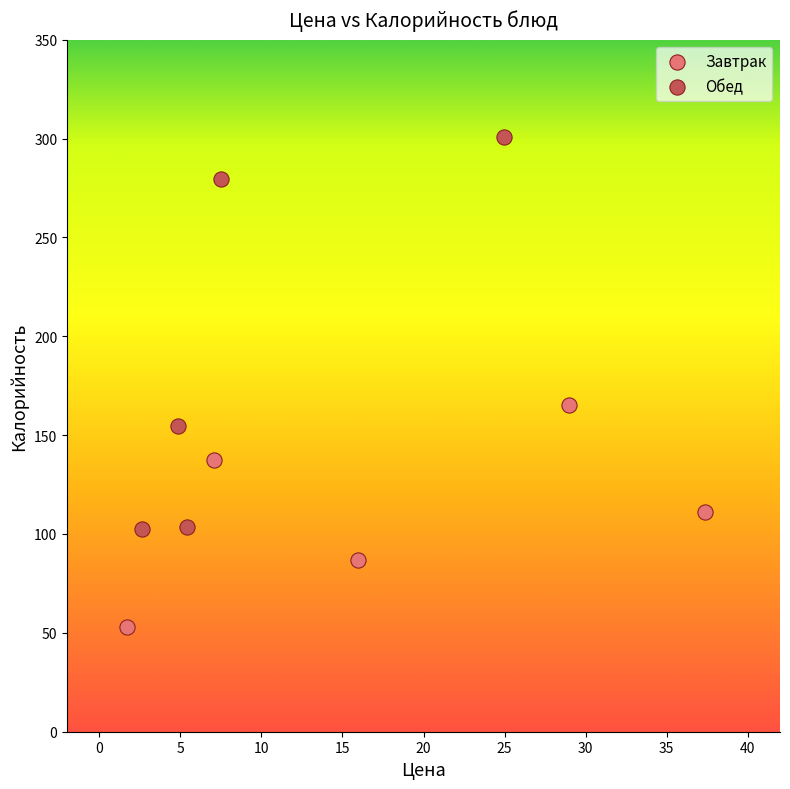

Which series contains the highest Y value?

Обед